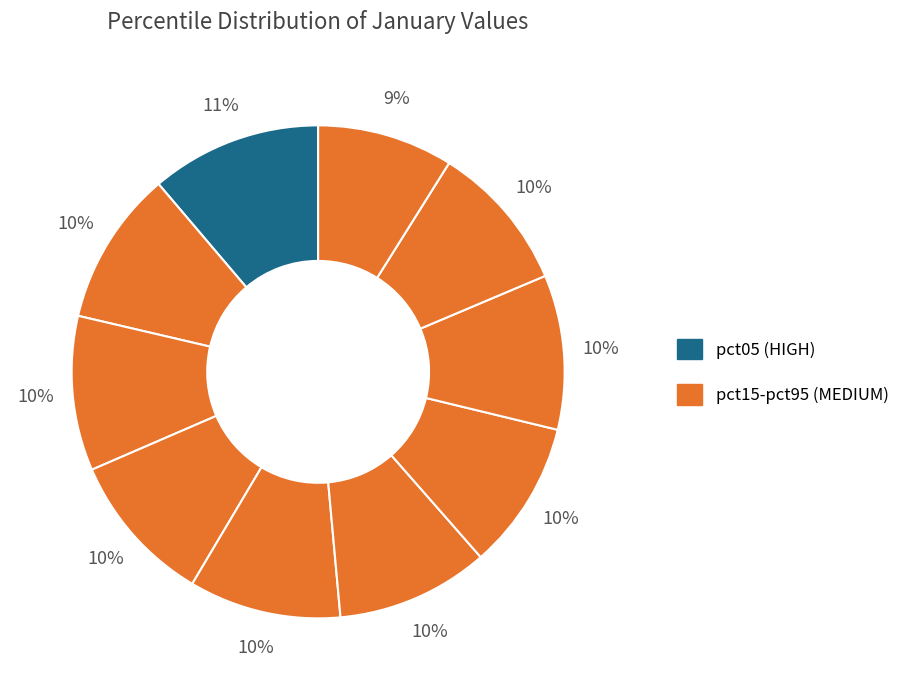

How many segments does this pie chart have?

10